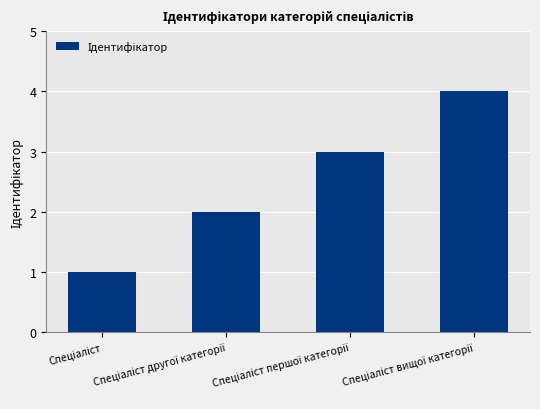

What is the maximum value shown in the chart?

4